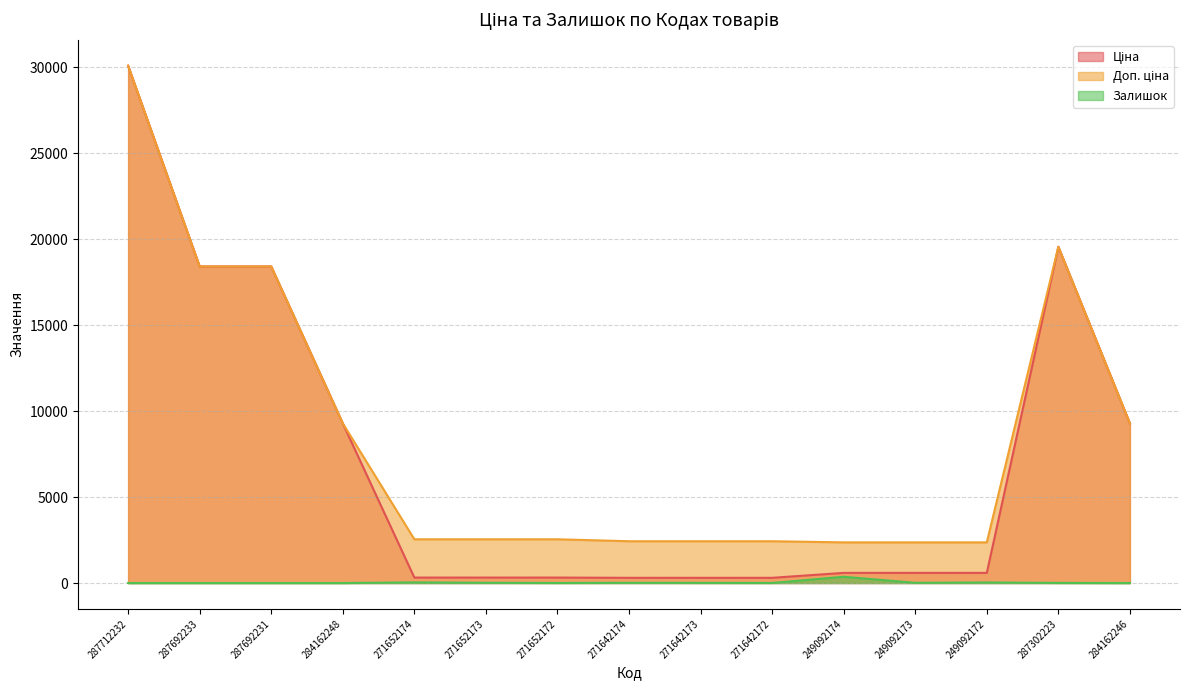

The value of Доп. ціна at 249092172 is 927.6. True or false?

False